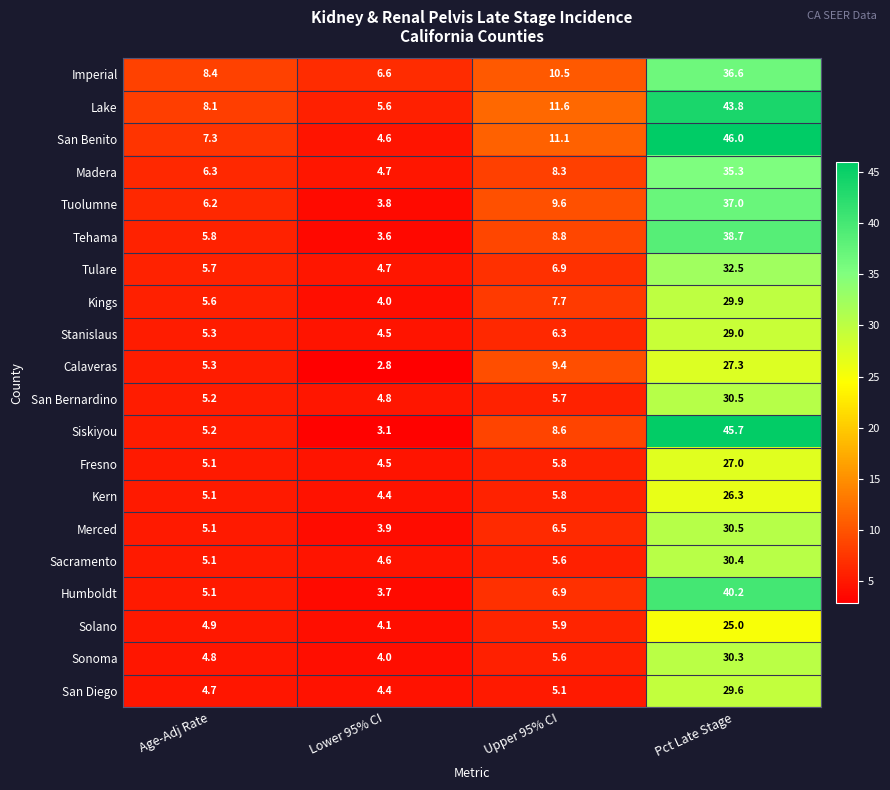

What is the difference between the highest and lowest values at Upper 95% CI?

6.5